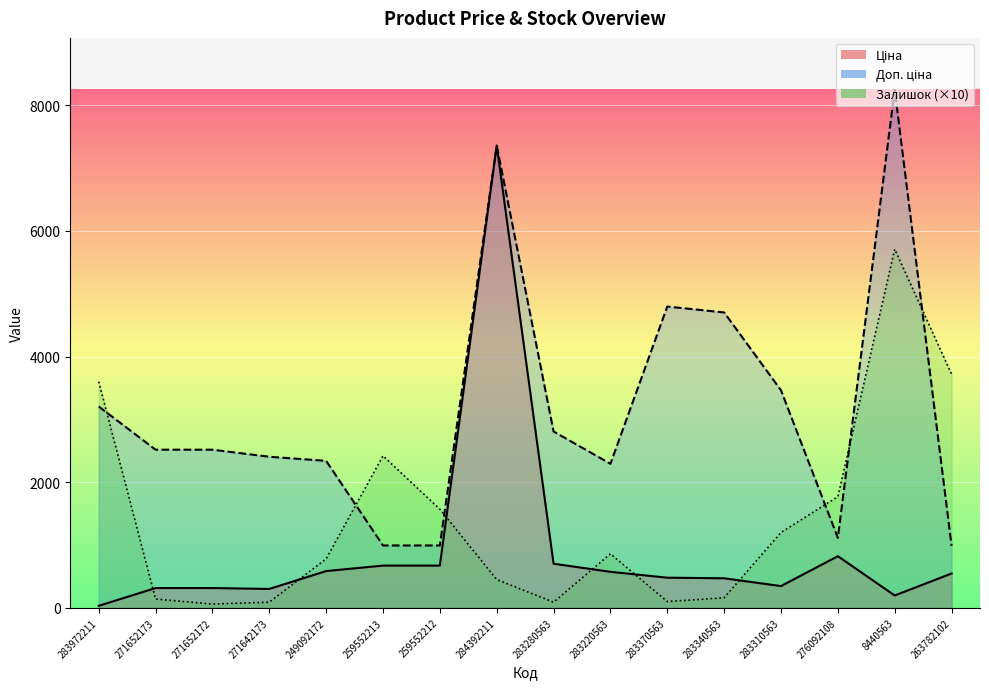

What is the sum of all Залишок values?

22720.0